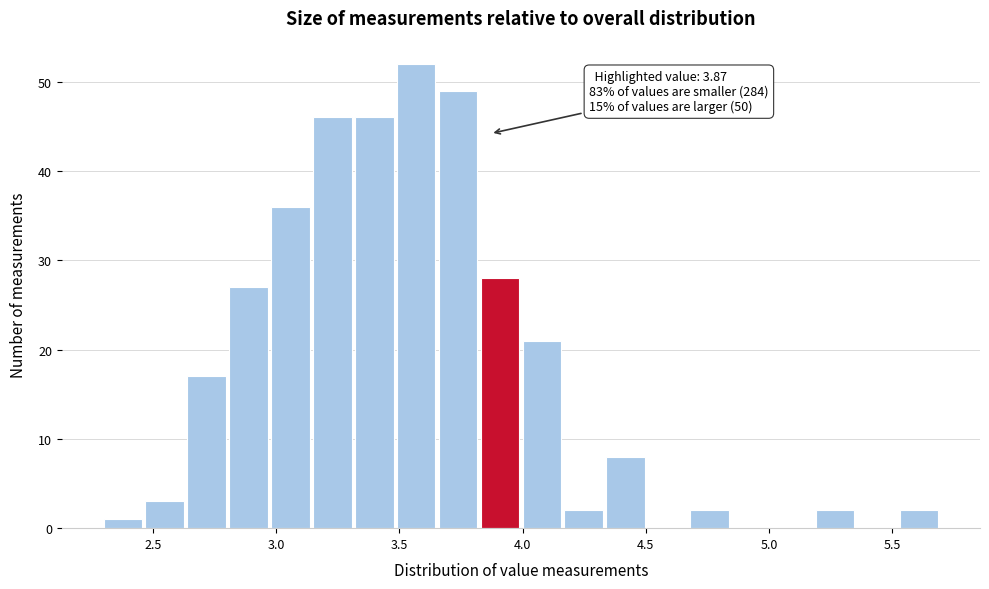

Read against the x-axis, roughly where is the centre of the tallest bar?

3.55